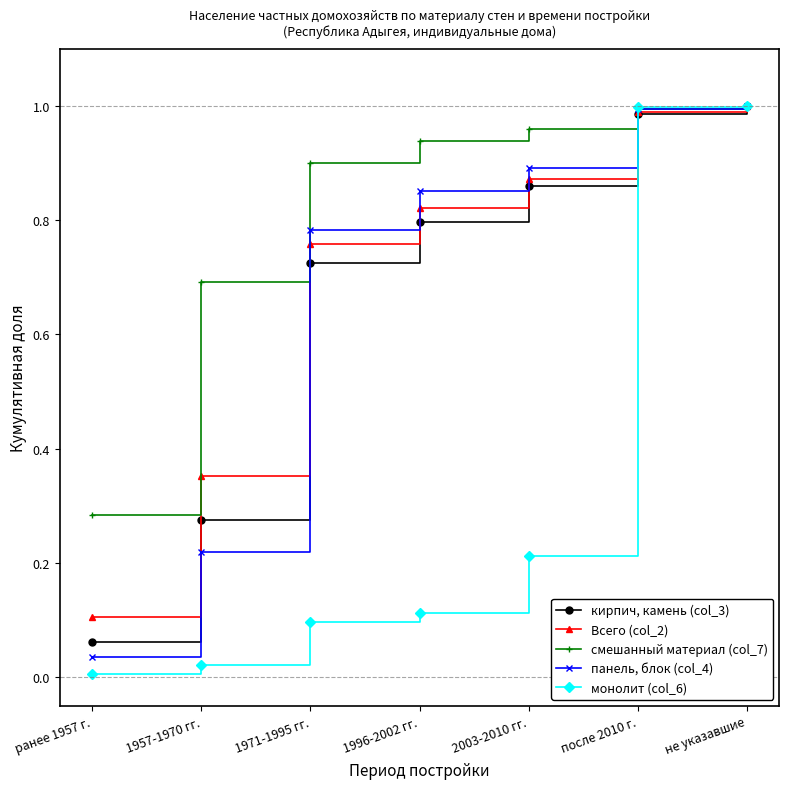

What are all the series names shown in the legend?

кирпич, камень (col_3), Всего (col_2), смешанный материал (col_7), панель, блок (col_4), монолит (col_6)